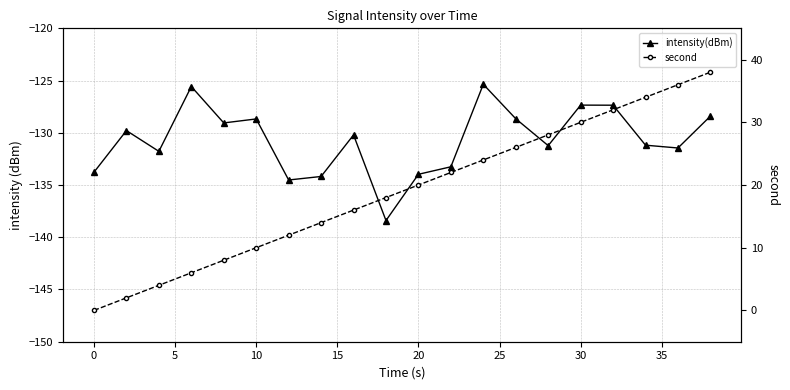

True or false: second and intensity(dBm) intersect in this chart.

False